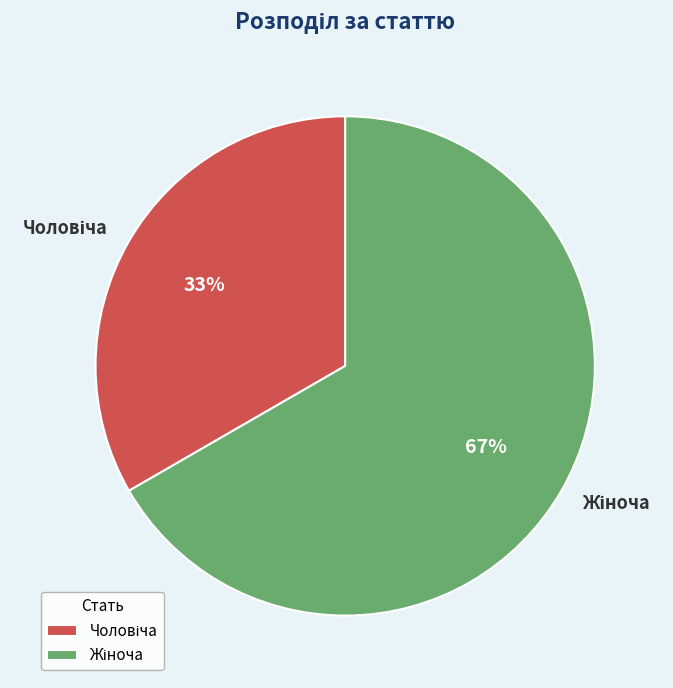

Is there a majority slice in this chart?

Yes